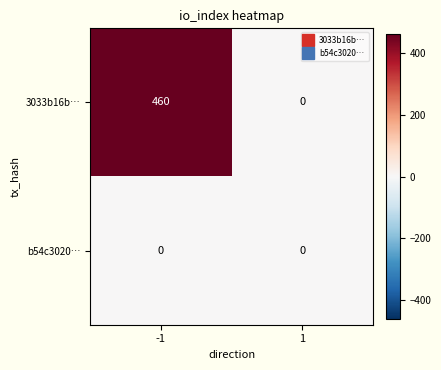

Which series has the largest range (max minus min)?

3033b16b…